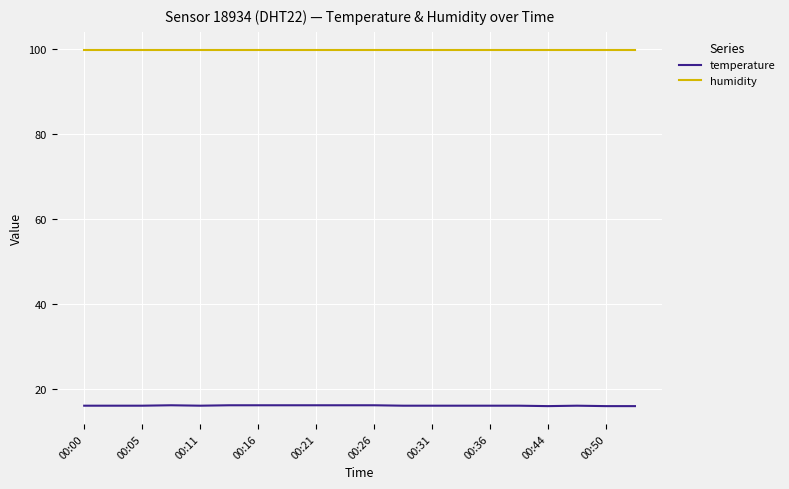

Is this an area chart (filled region under the line)?

No